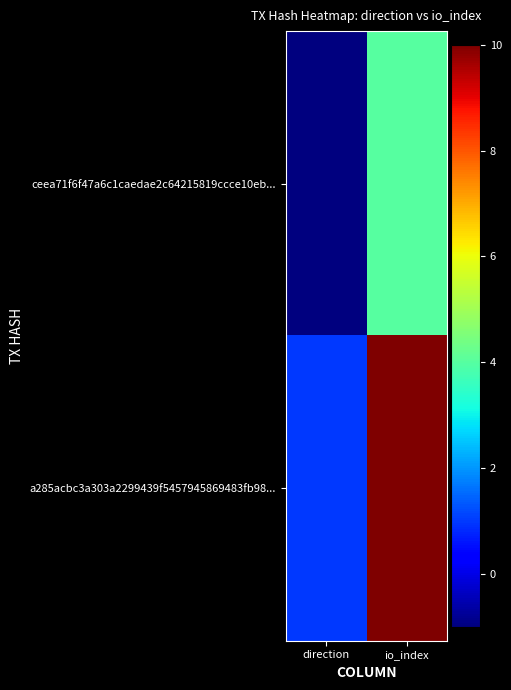

Rank the series at direction from highest to lowest value.

a285acbc3a303a2299439f5457945869483fb98..., ceea71f6f47a6c1caedae2c64215819ccce10eb...